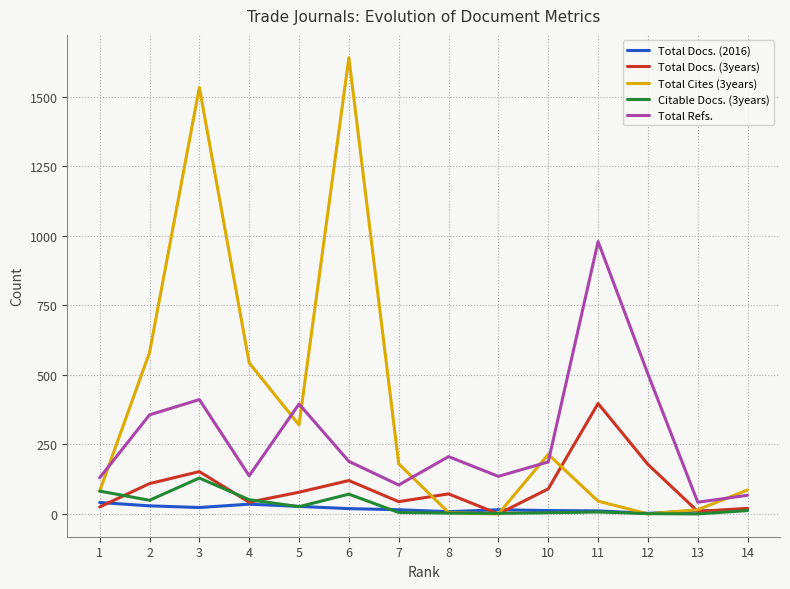

Which series has the widest spread of values?

Total Cites (3years)